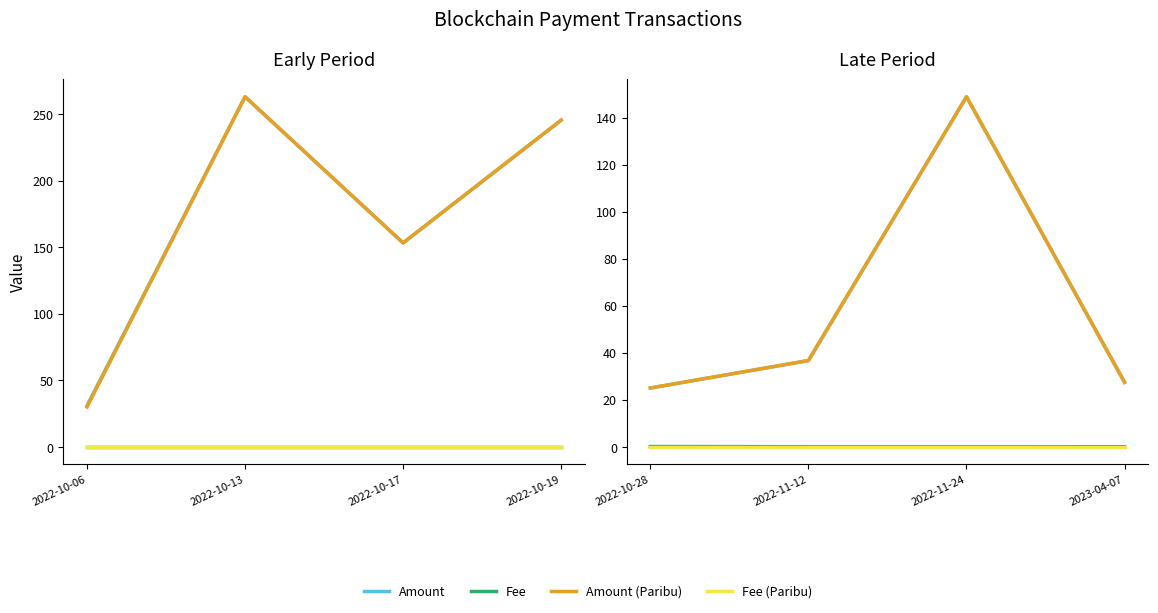

What is the sum of the Fee values at 2022-11-12 and 2022-10-28?

0.1